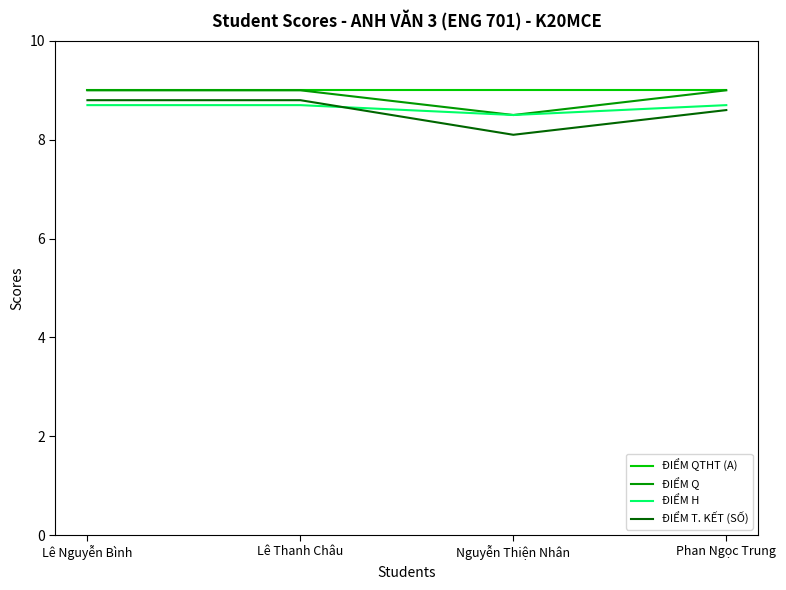

True or false: ĐIỂM Q and ĐIỂM T. KẾT (SỐ) cross at least once.

False